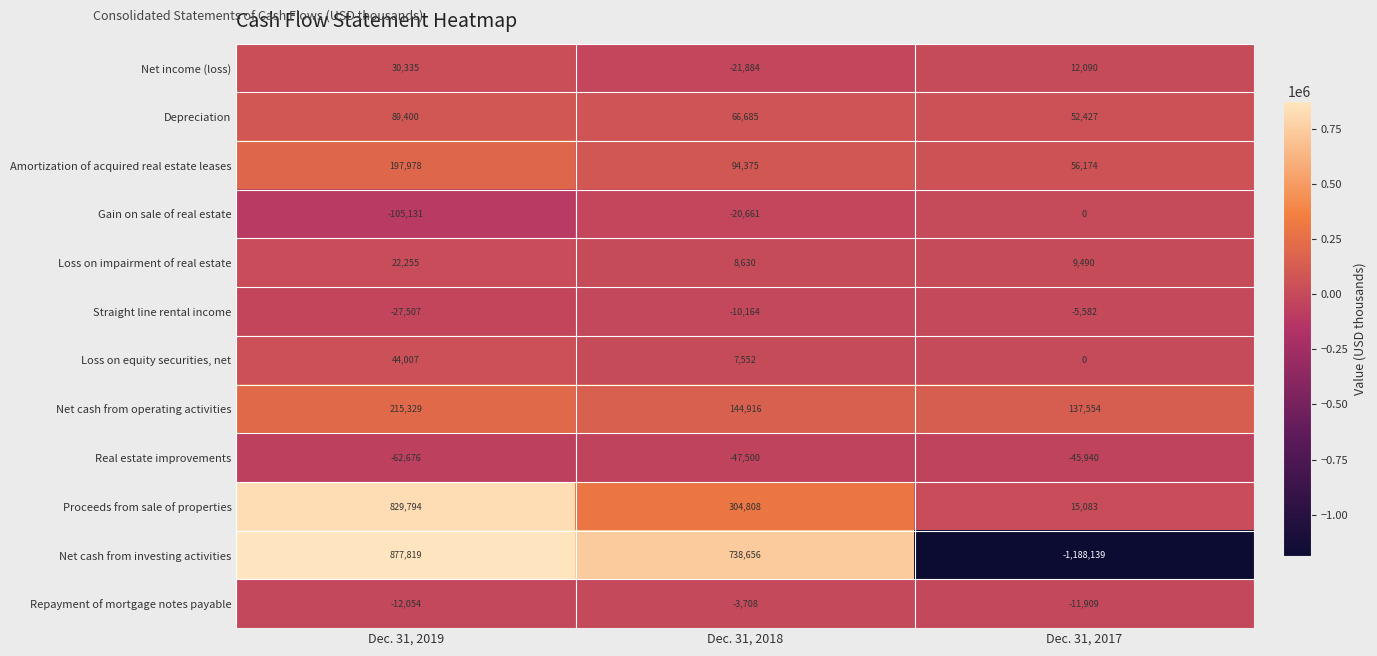

List the labels in order of Straight line rental income value, smallest first.

Dec. 31, 2019, Dec. 31, 2018, Dec. 31, 2017